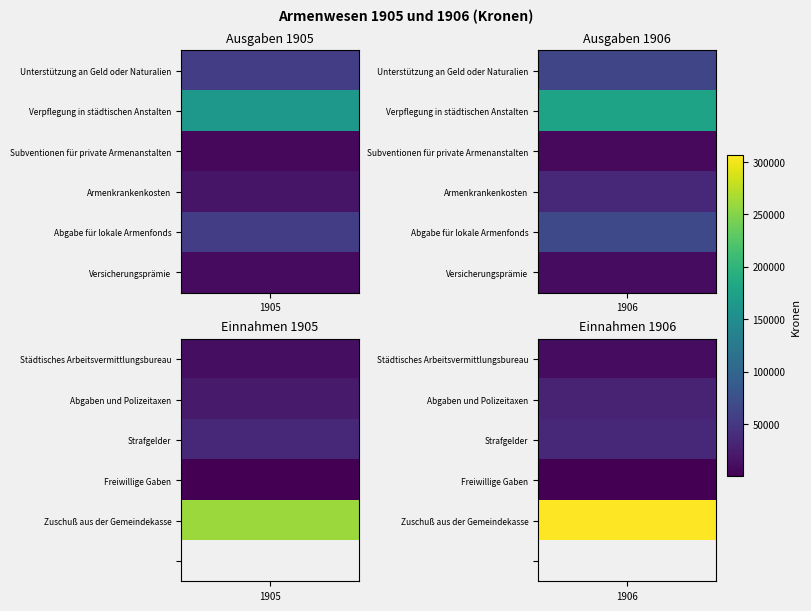

Reading left to right, transcribe all the data shown in this chart.

Unterstützung an Geld oder Naturalien: 0=55558	1=63608
Verpflegung in städtischen Anstalten: 0=163511	1=177767
Subventionen für private Armenanstalten: 0=6370	1=8150
Armenkrankenkosten: 0=16989	1=34000
Abgabe für lokale Armenfonds: 0=55975	1=67819
Versicherungsprämie: 0=9001	1=10203
Städtisches Arbeitsvermittlungsbureau: 0=10852	1=10726
Abgaben und Polizeitaxen: 0=22355	1=30883
Strafgelder: 0=35634	1=34951
Freiwillige Gaben: 0=55	1=55
Zuschuß aus der Gemeindekasse: 0=260212	1=306384